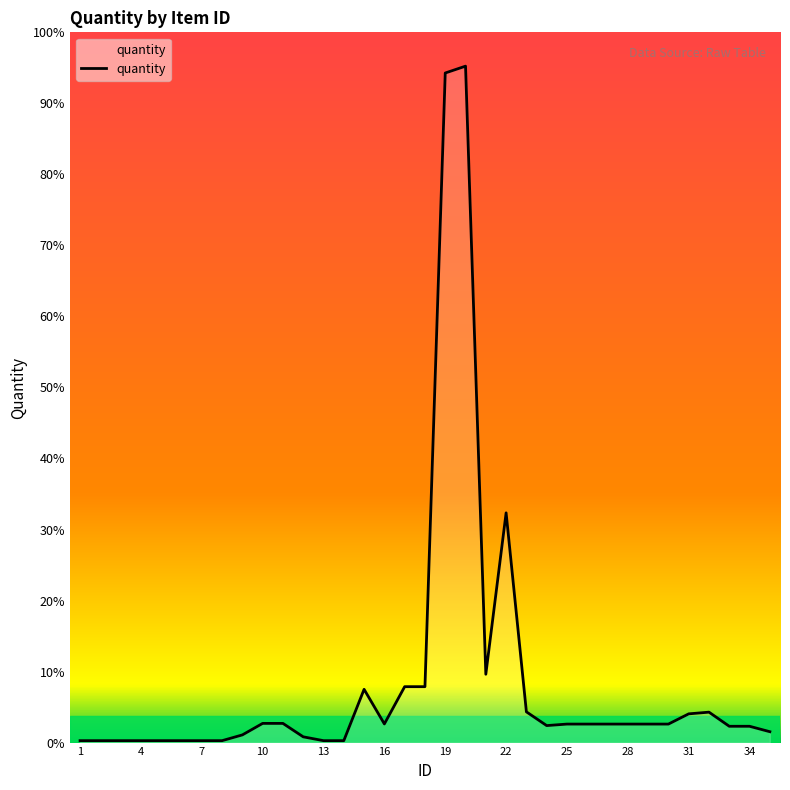

Is this an area chart (filled region under the line)?

Yes